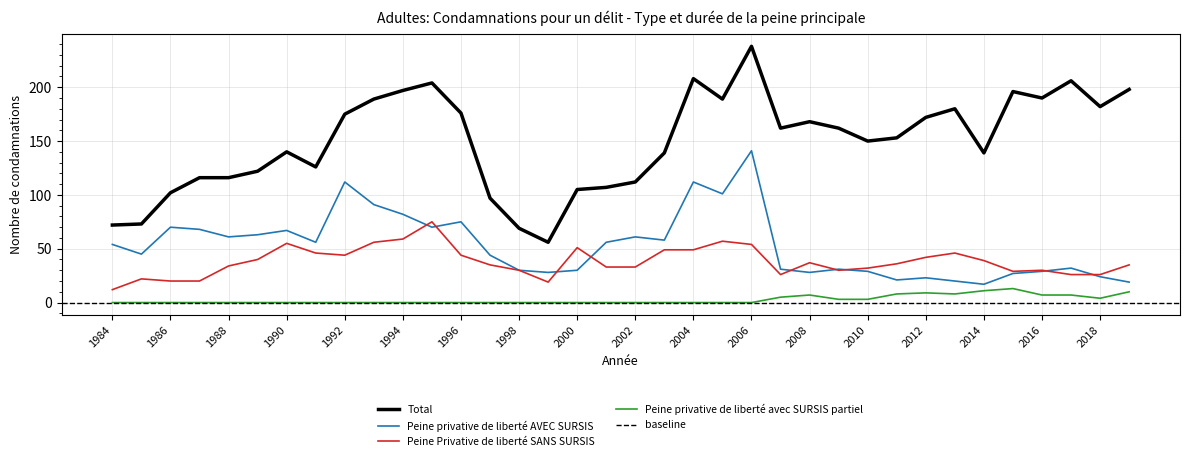

What is the difference between the maximum and minimum values in the Total series?

182